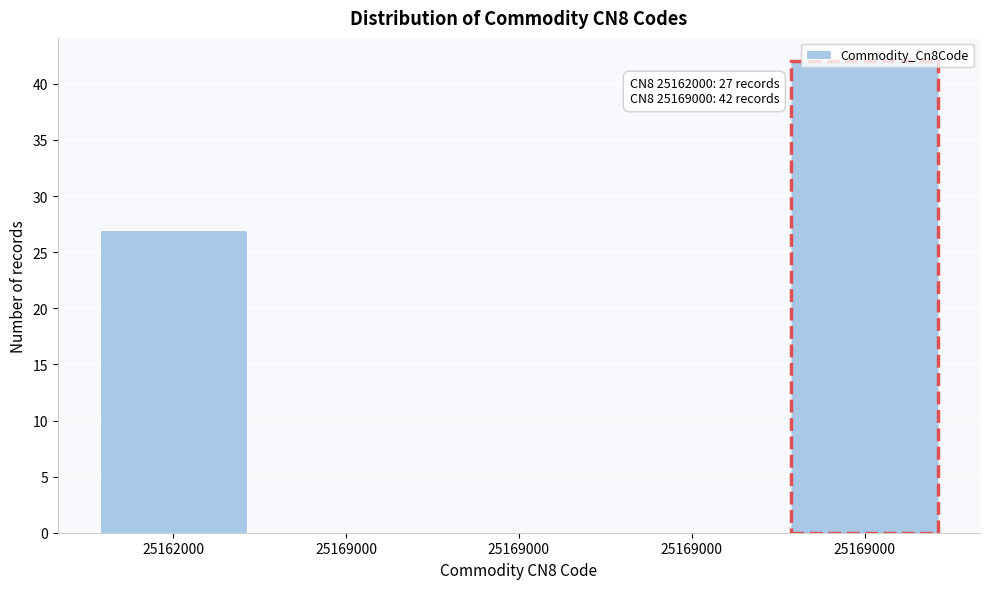

Count the number of data series in this chart.

1